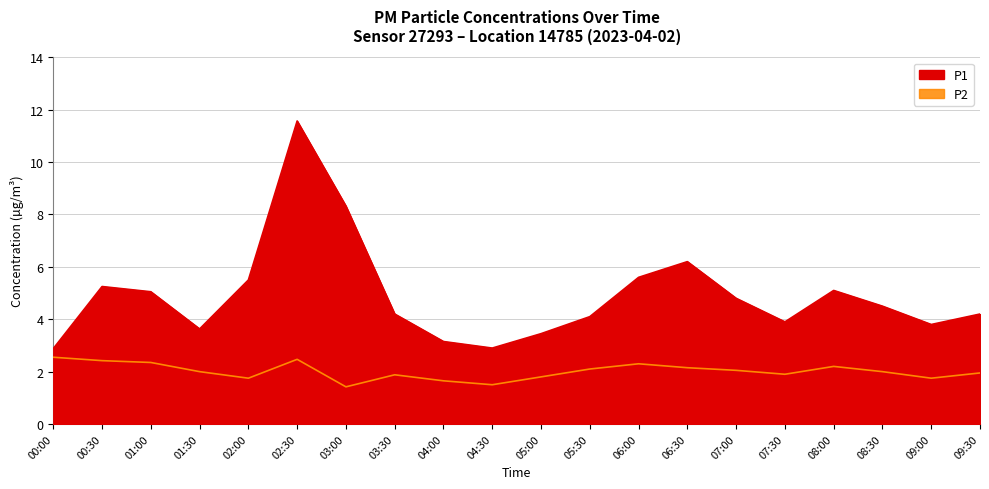

Which series changed the most between 01:00 and 09:00?

P1